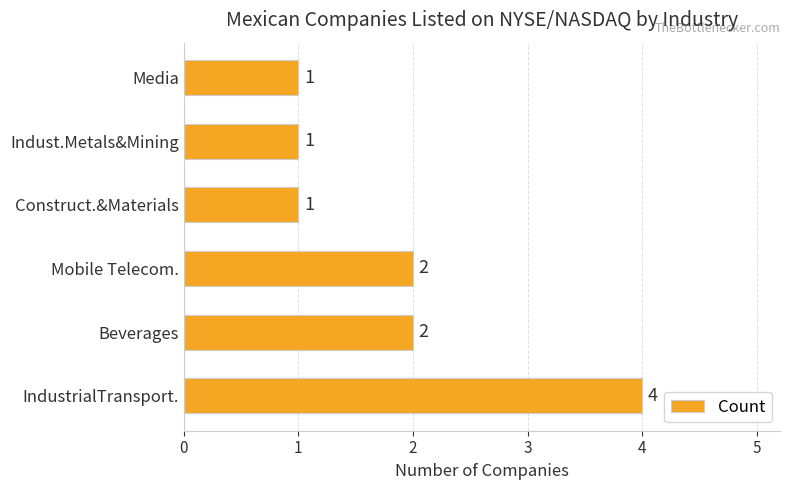

Reading bottom to top, list all the values displayed in this chart.

4	2	2	1	1	1